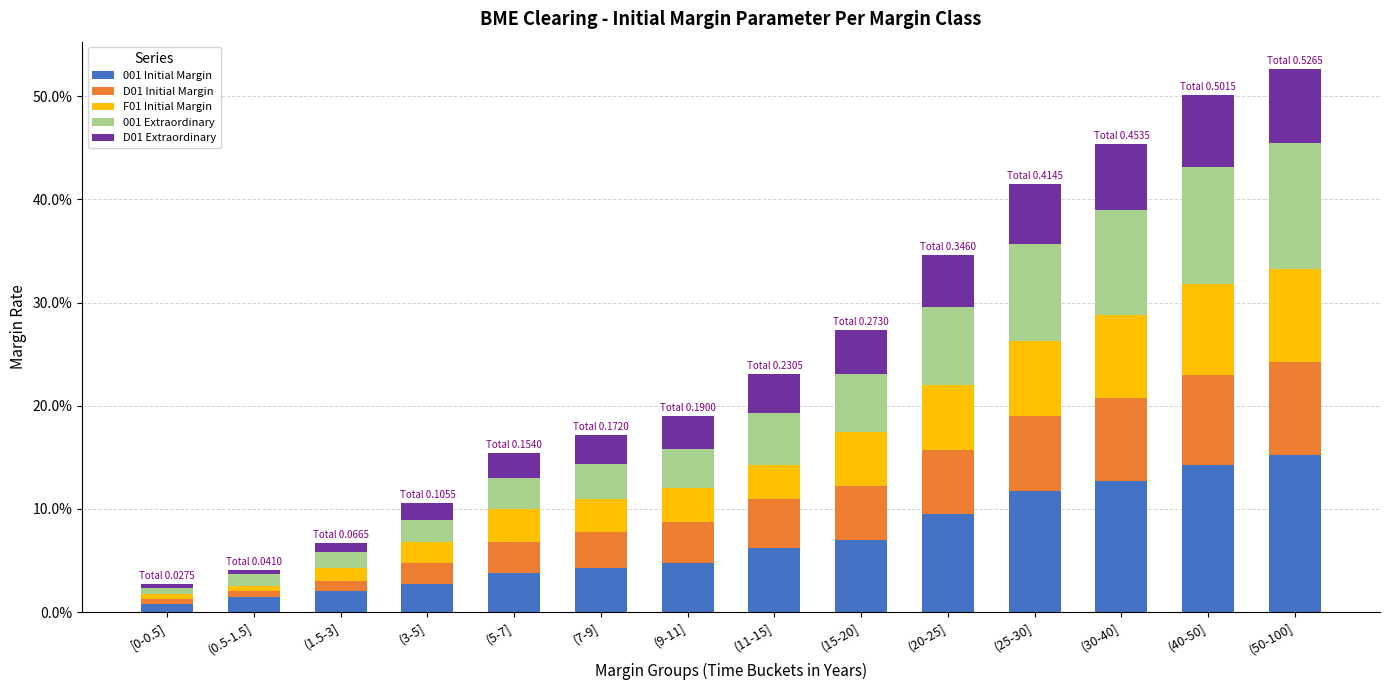

What is the label of the 4th bar from the left?

(3-5]